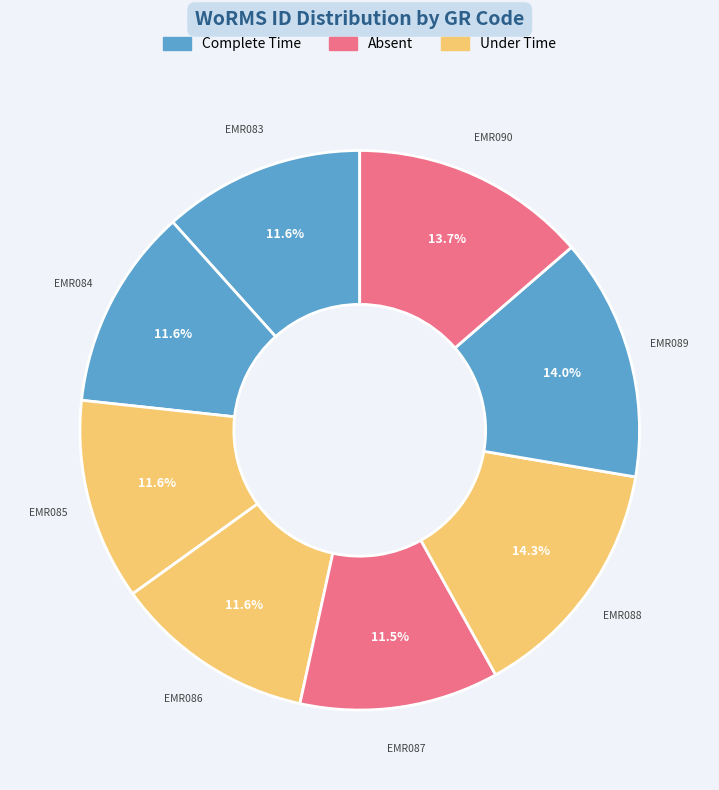

To the nearest percent, what is the average slice percentage?

12%